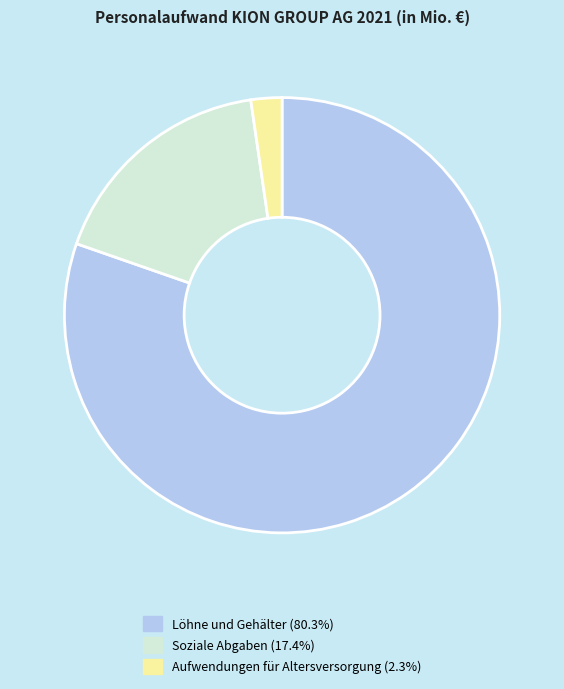

How many segments does this pie chart have?

3